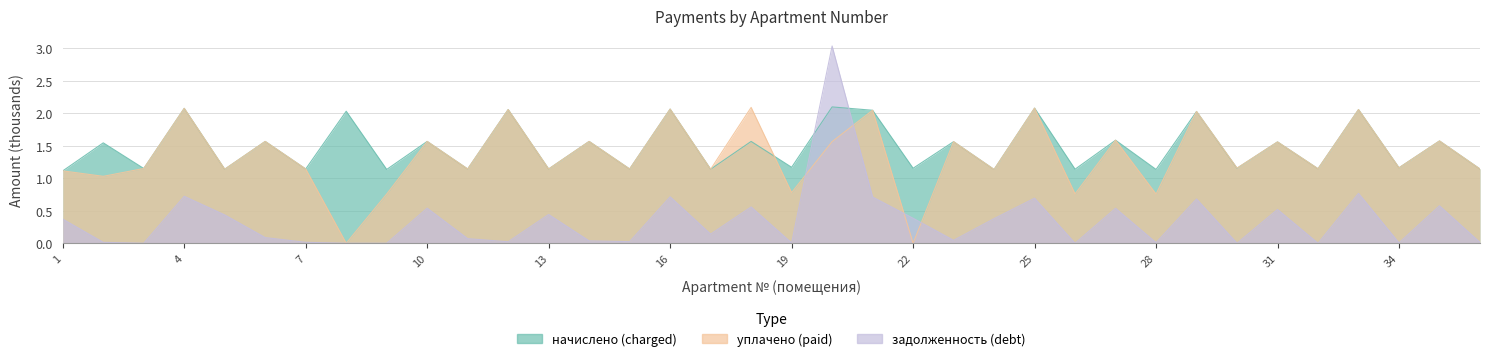

How many intersections are there between задолженность and уплачено?

4